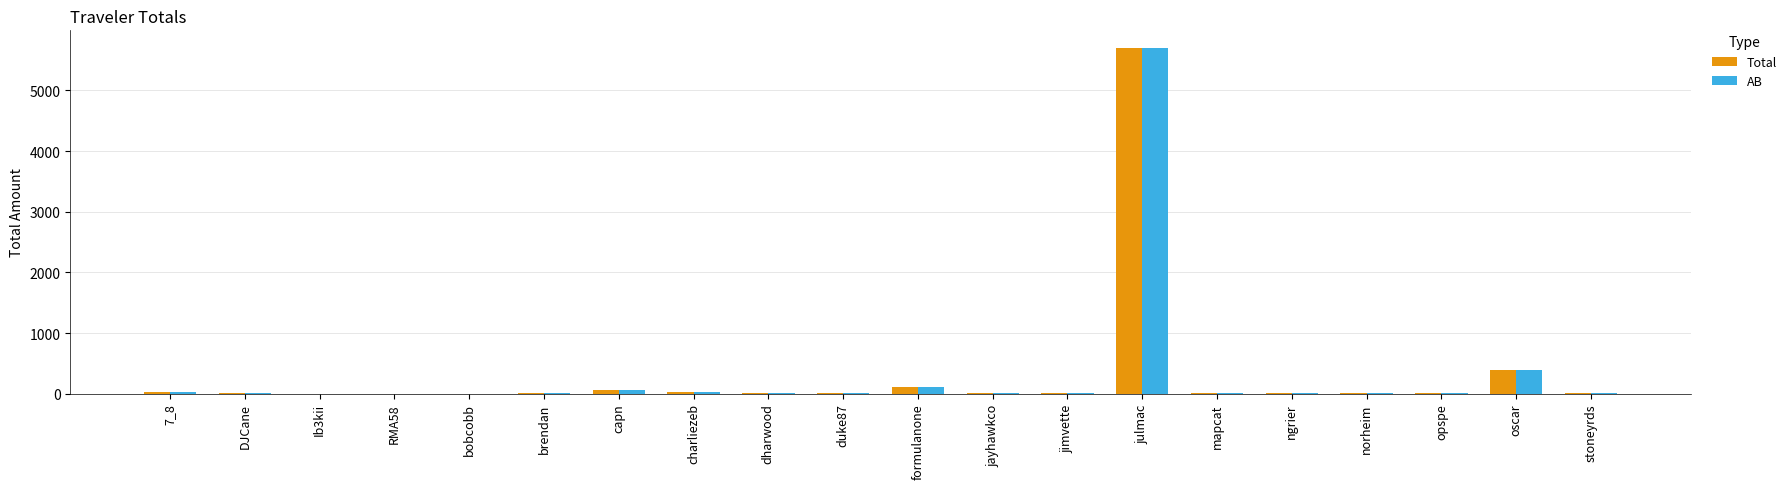

What is the sum of the AB values at dharwood and mapcat?

20.6